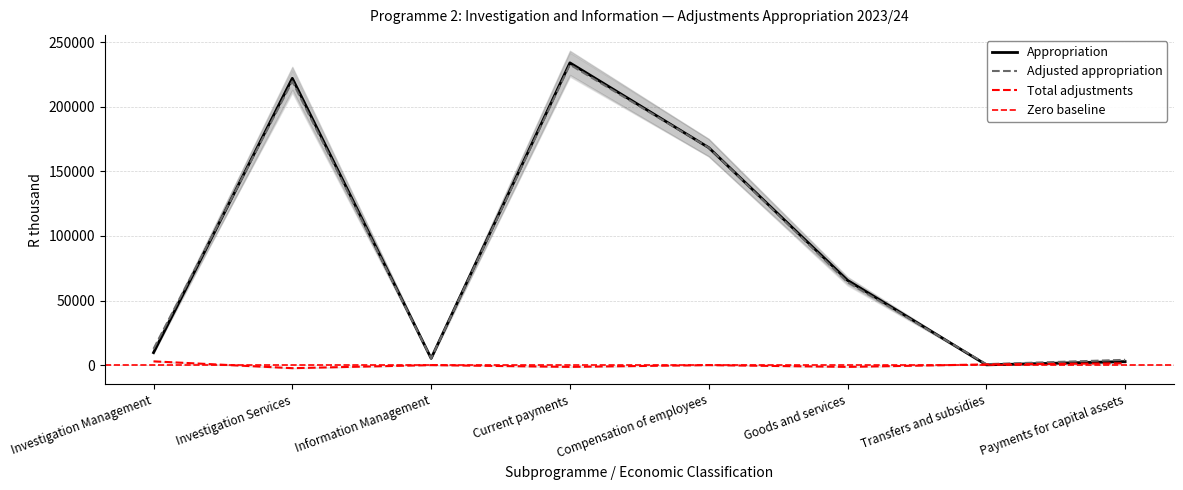

Reading right to left, extract all data points from this chart.

Appropriation: Payments for capital assets=2707	Transfers and subsidies=201	Goods and services=65638	Compensation of employees=168379	Current payments=234017	Information Management=5226	Investigation Services=222049	Investigation Management=9650
Adjusted appropriation: Payments for capital assets=4088	Transfers and subsidies=744	Goods and services=64254	Compensation of employees=168379	Current payments=232633	Information Management=5226	Investigation Services=219681	Investigation Management=12561
Total adjustments: Payments for capital assets=1381	Transfers and subsidies=543	Goods and services=-1384	Compensation of employees=0	Current payments=-1384	Information Management=0	Investigation Services=-2368	Investigation Management=2911